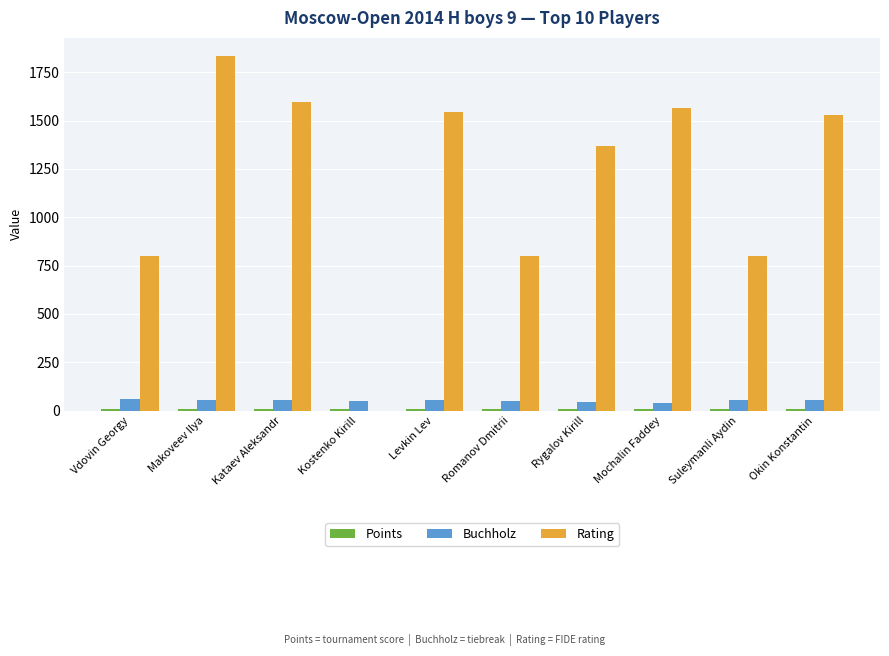

At which category is the sum across all series the highest?

Makoveev Ilya